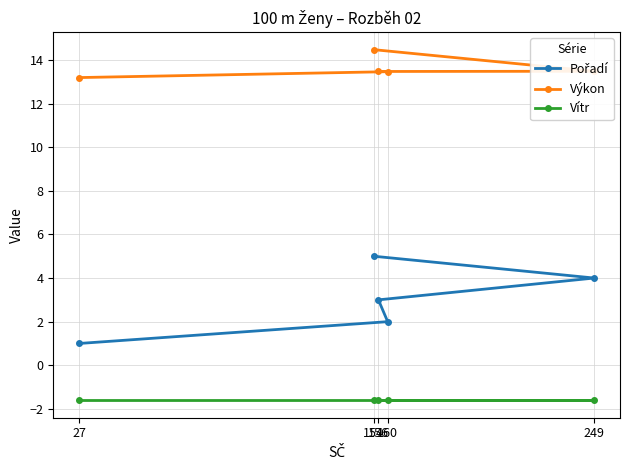

Rank the series at 156 from highest to lowest value.

Výkon, Pořadí, Vítr